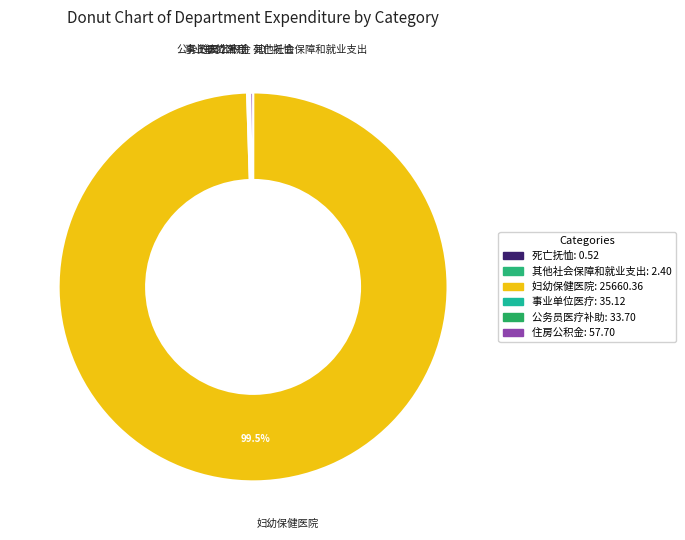

Which category has the biggest portion of the pie?

妇幼保健医院